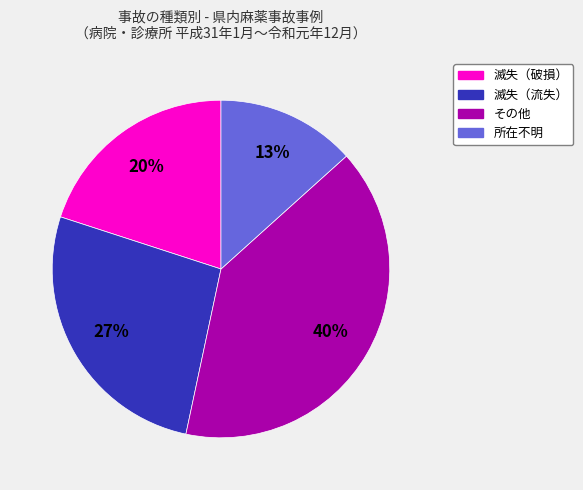

Is there any slice that represents more than half of the pie?

No